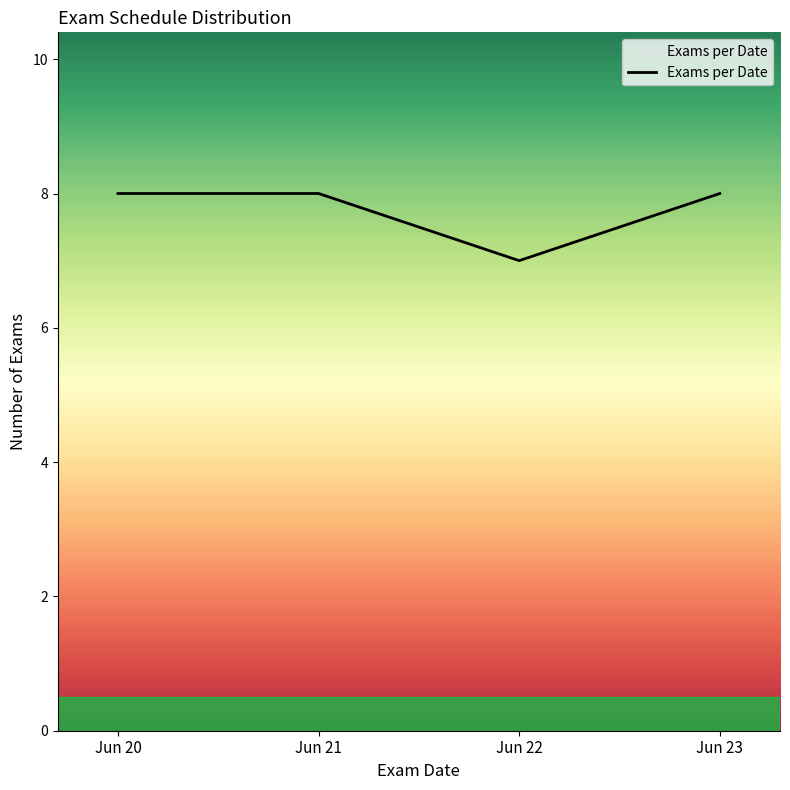

What is the smallest value displayed?

7